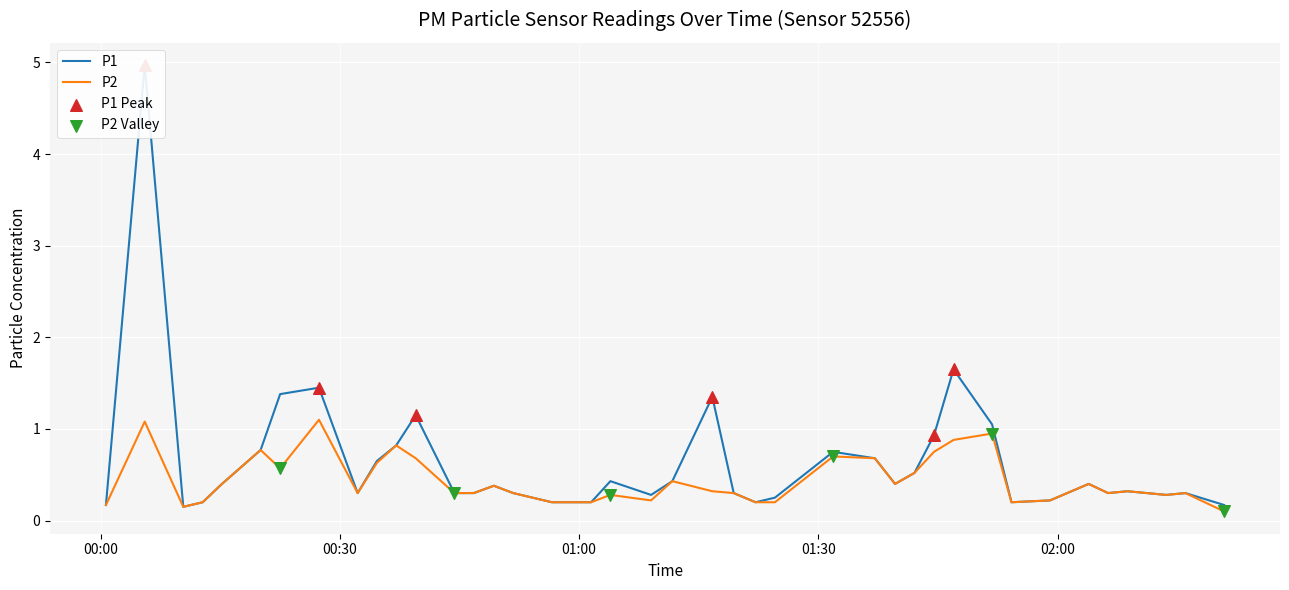

At how many categories does at least one series exceed 0?

40